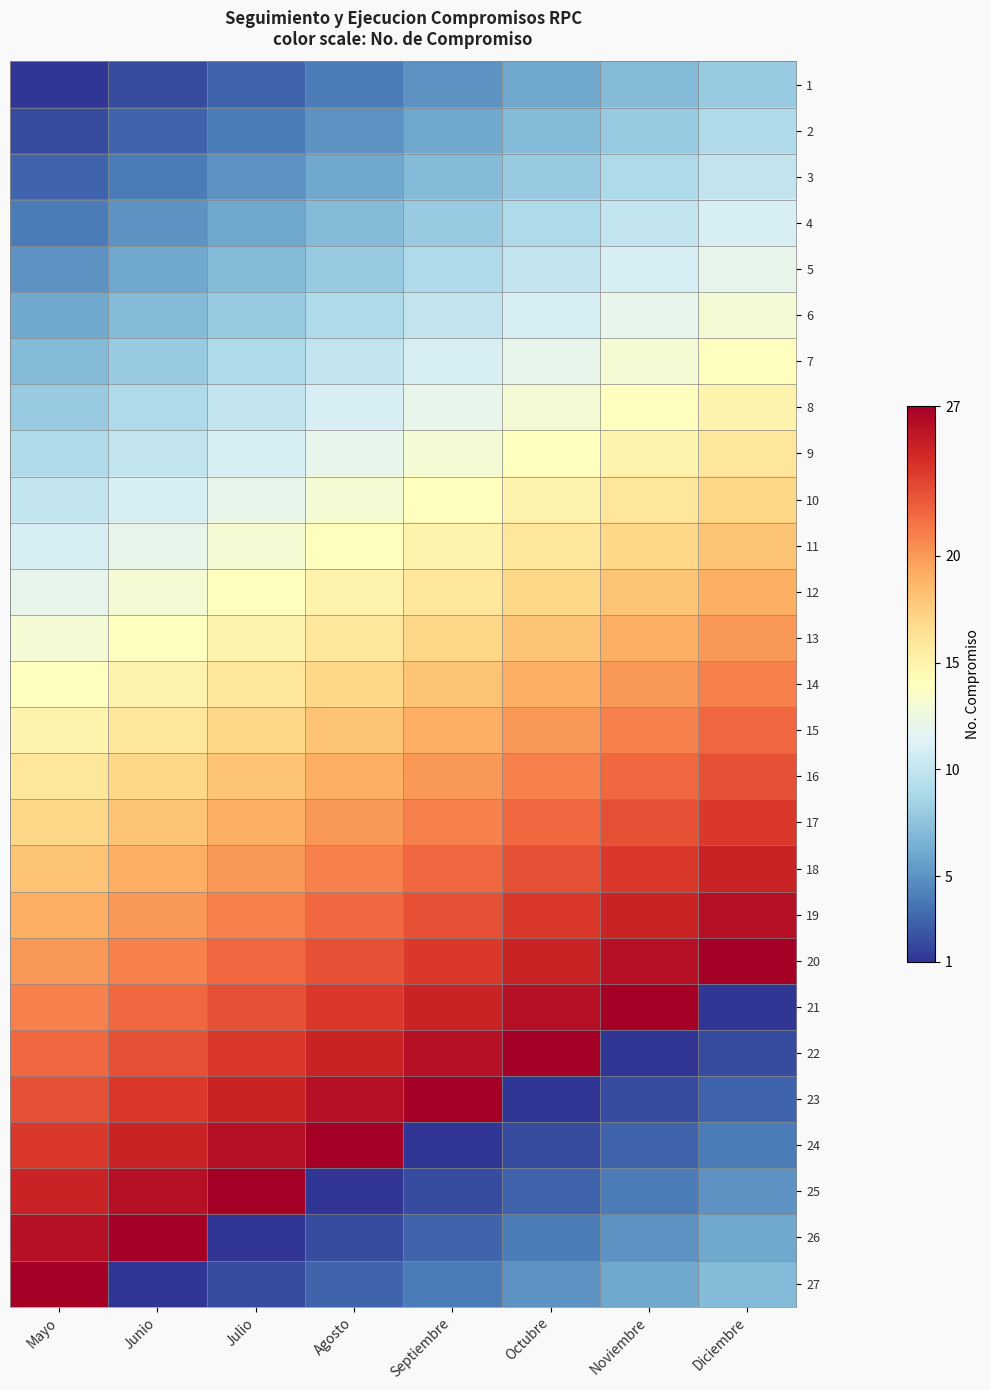

Which label corresponds to the largest value in the chart?

Diciembre